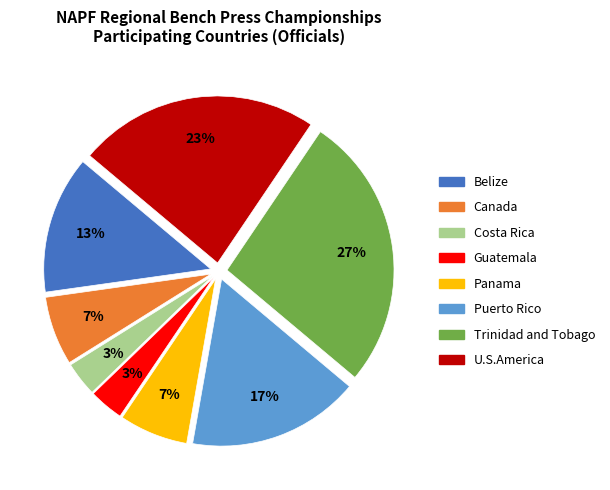

To the nearest percent, what is the difference between the U.S.America and Costa Rica slice percentages?

20%